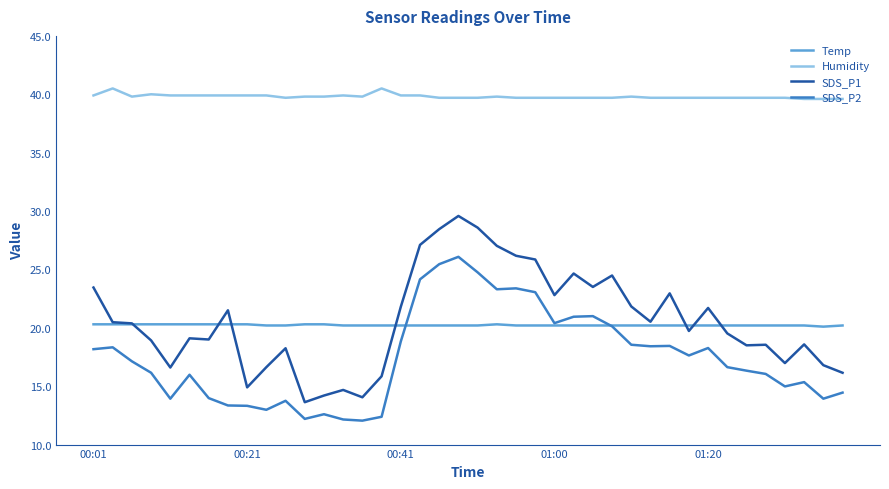

What is the lowest value of the Temp series?

20.1